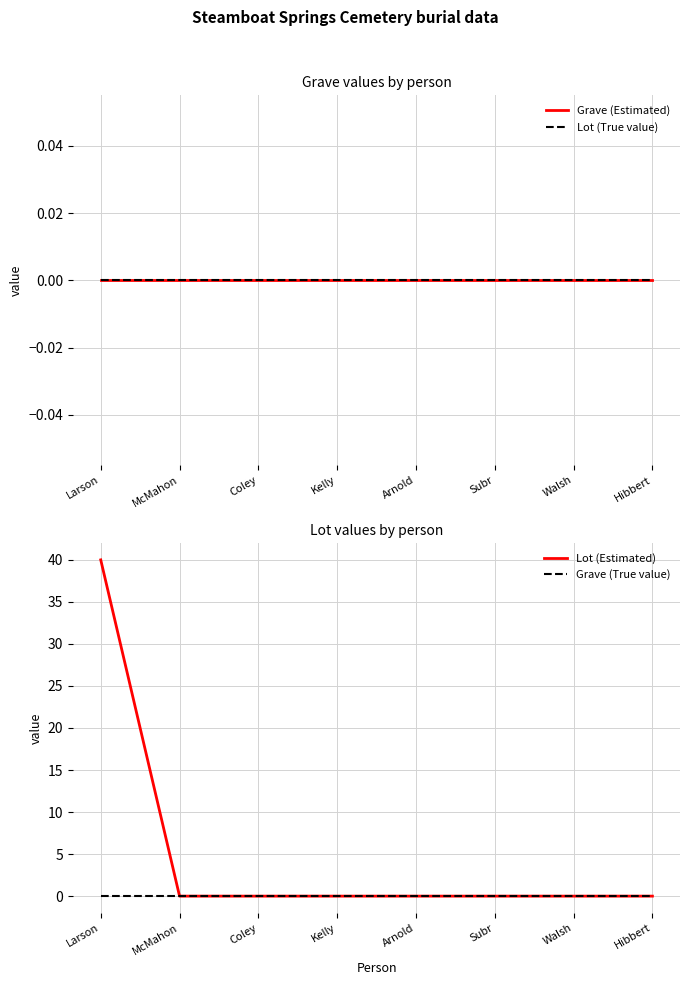

True or false: Grave (Estimated) and Grave (True value) intersect in this chart.

False